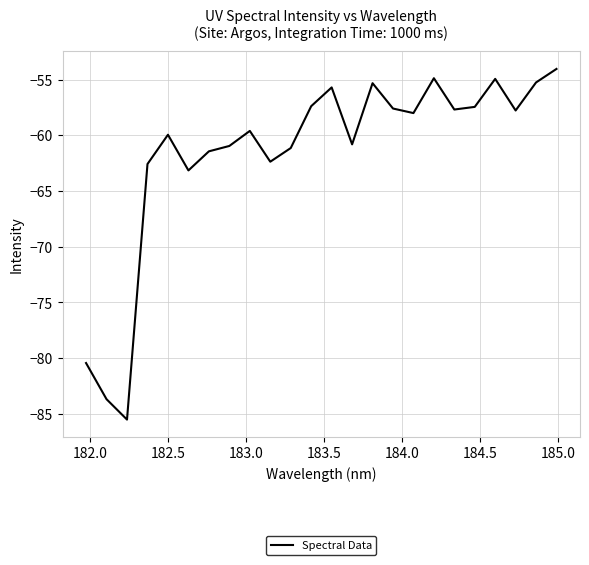

What is the average value?

-61.6